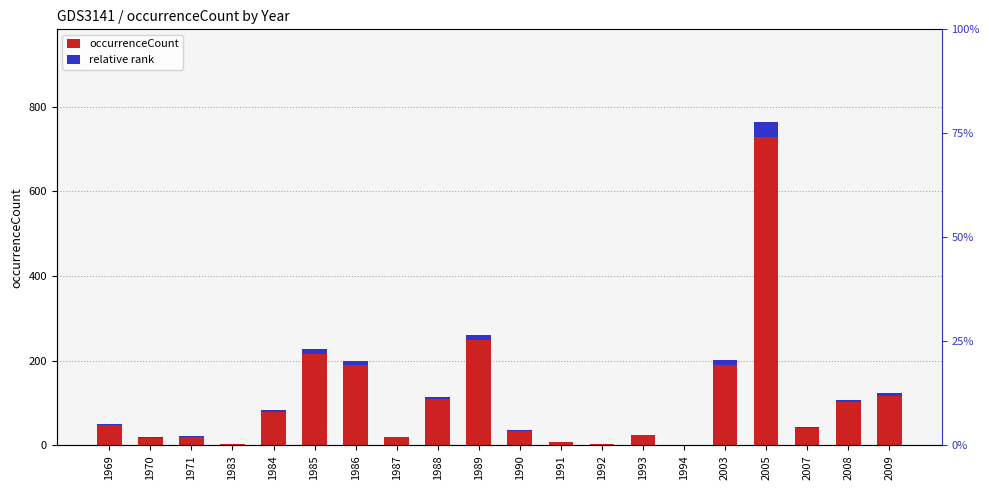

Which category has the highest value in the relative rank series?

2005